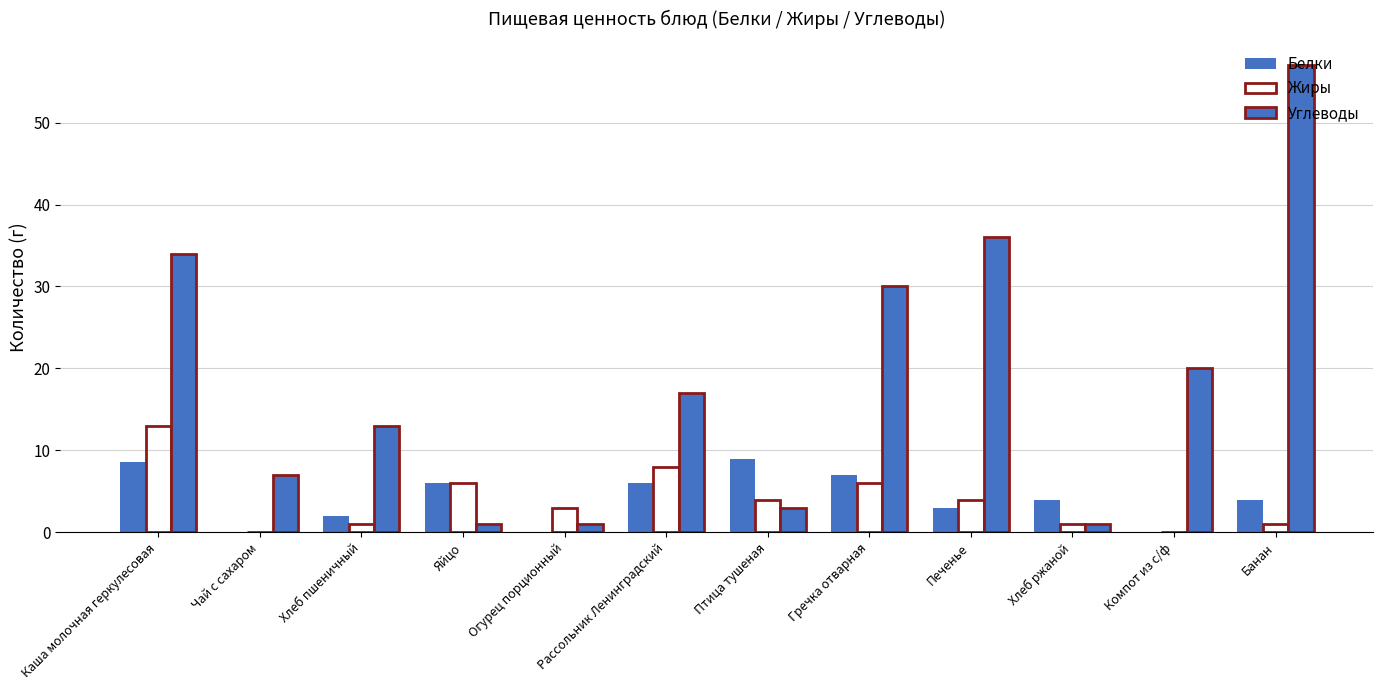

Which label corresponds to the smallest value in the chart?

Чай с сахаром